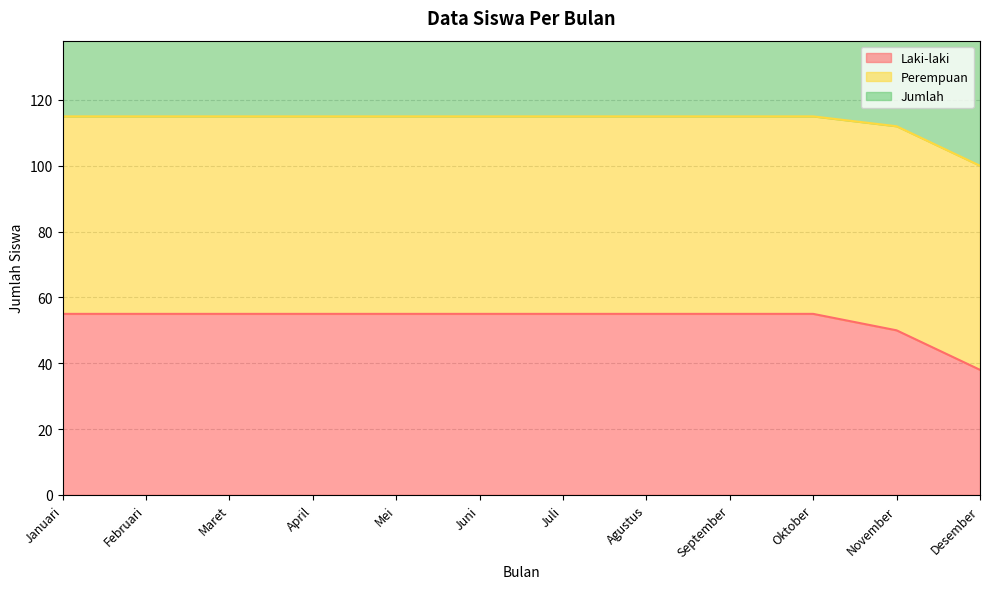

True or false: Jumlah and Laki-laki cross at least once.

False